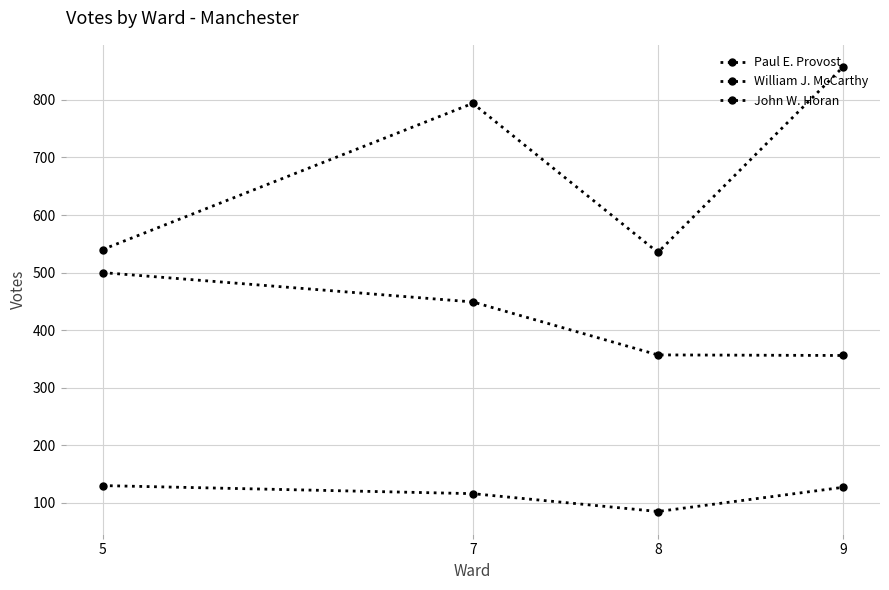

What is the value of the John W. Horan point at the 3rd from the left?

85